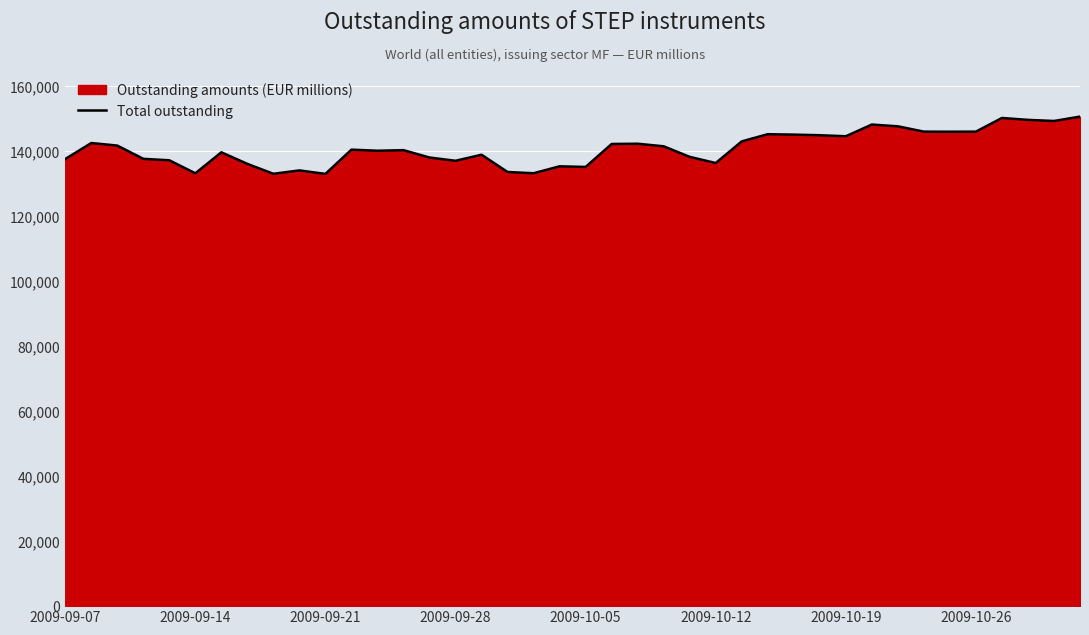

What is the difference between the maximum and minimum values?

17629